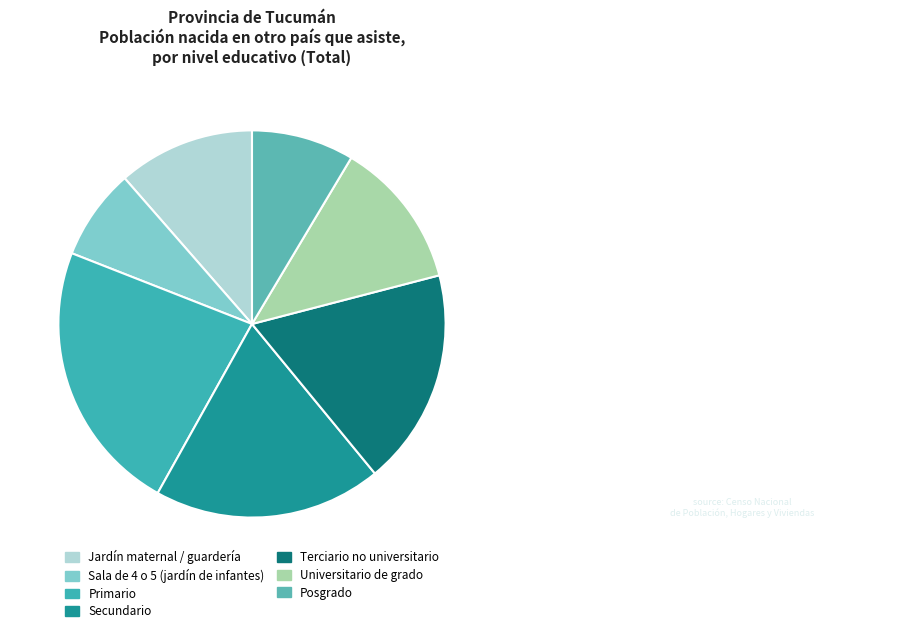

To the nearest percent, what is the difference between the largest and smallest slice percentages?

15%